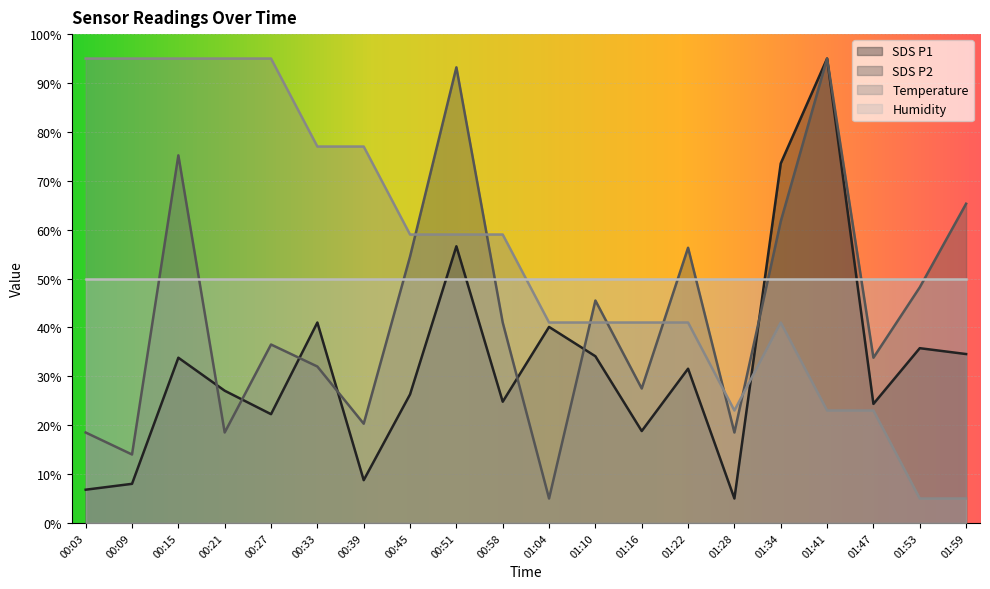

Where is SDS_P2 nearest to the value 50?

01:53